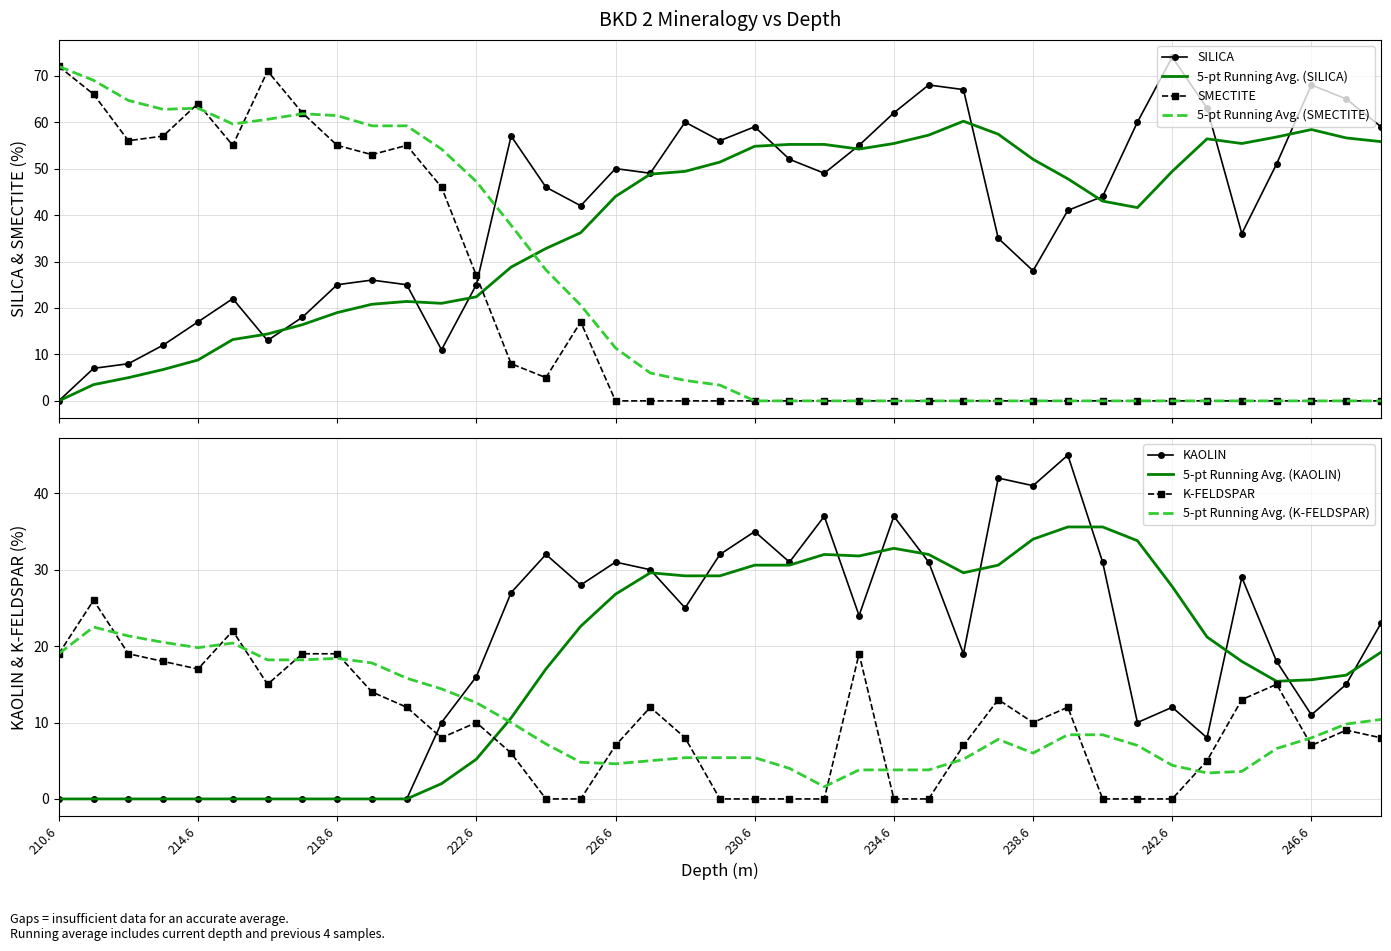

What is the highest value of the SMECTITE series?

72.0